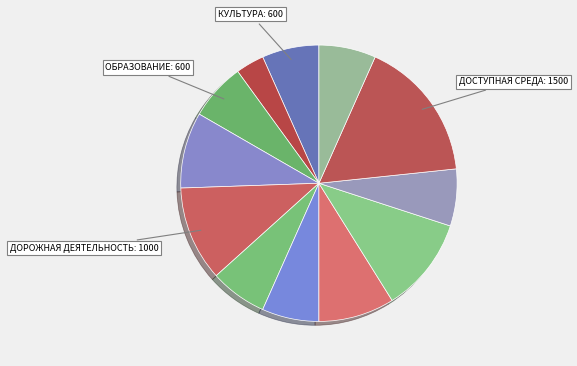

To the nearest percent, what is the difference between the largest and smallest slice percentages?

13%